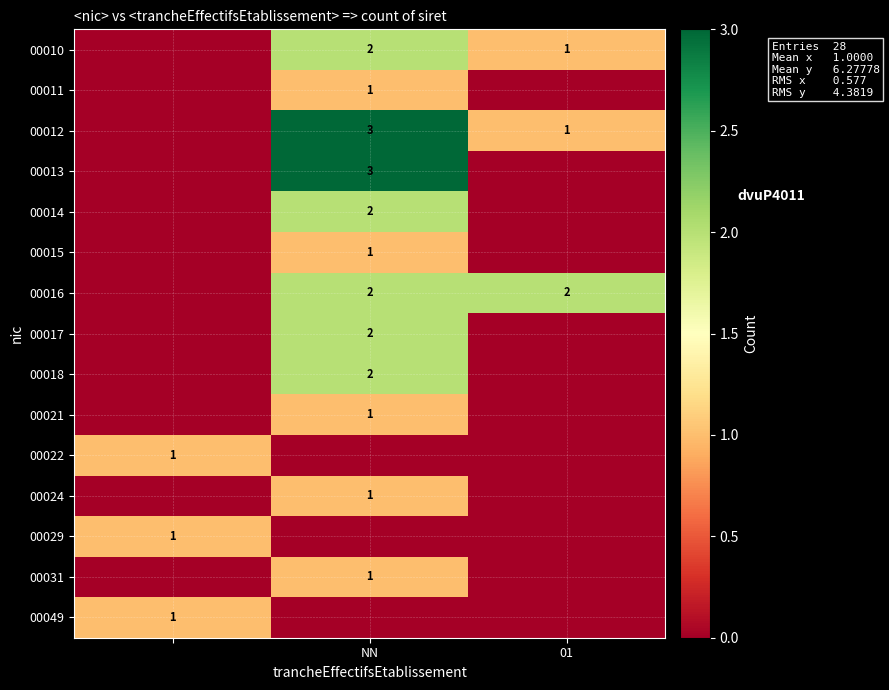

Is it true that 00014 equals 2 at NN?

True